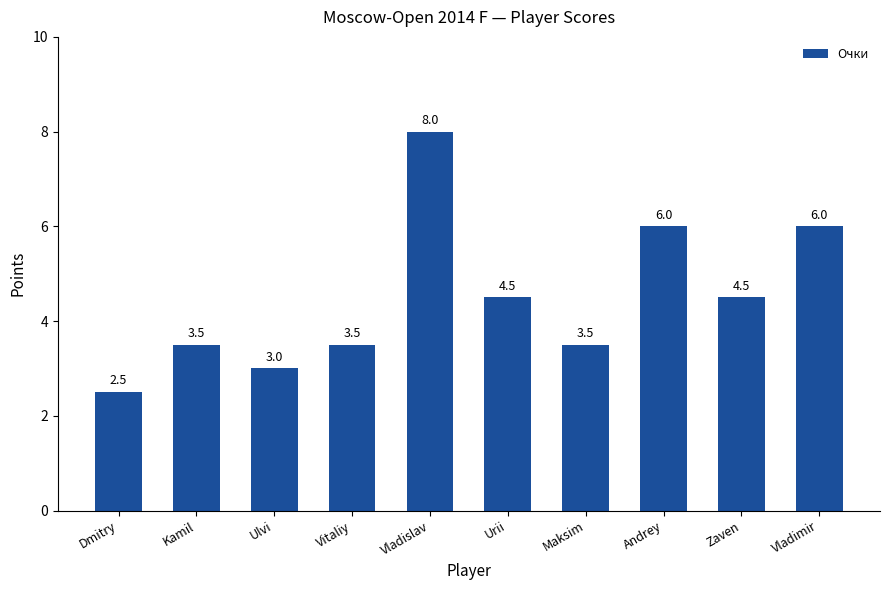

What is the change in value from Kamil to Vladislav?

+4.5